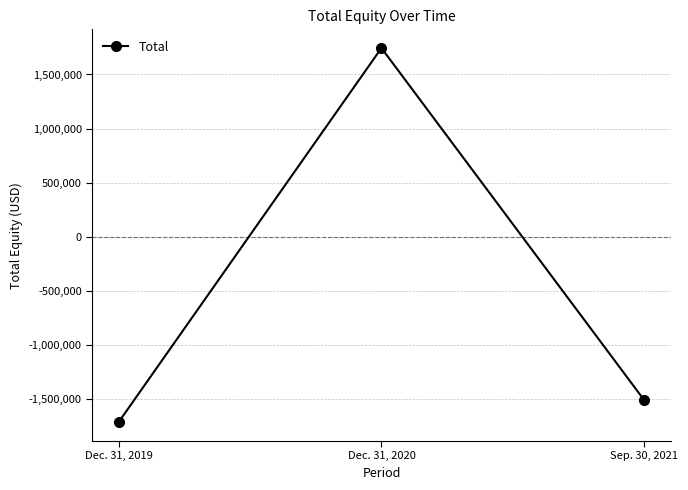

Reading right to left, extract all data points from this chart.

Sep. 30, 2021=-1511868	Dec. 31, 2020=1744213	Dec. 31, 2019=-1714345